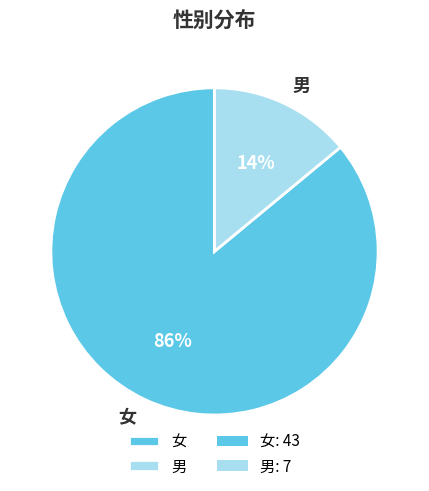

To the nearest percent, what is the combined percentage of 女 and 男?

100%